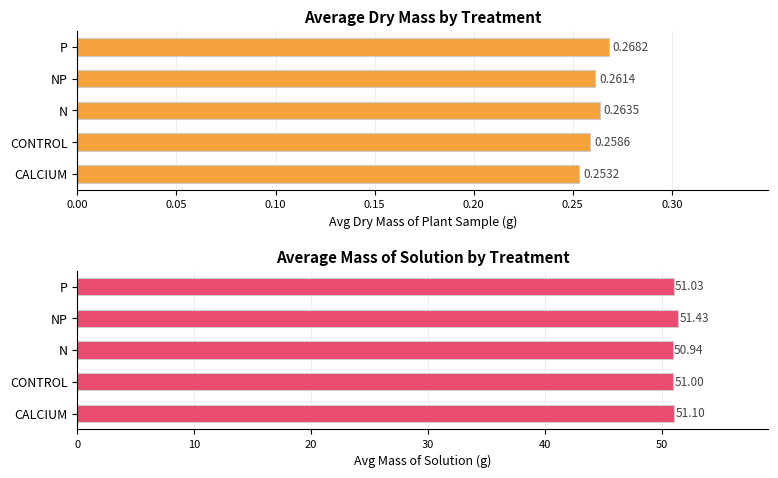

What is the sum of all Avg Dry Mass (g) values?

1.3